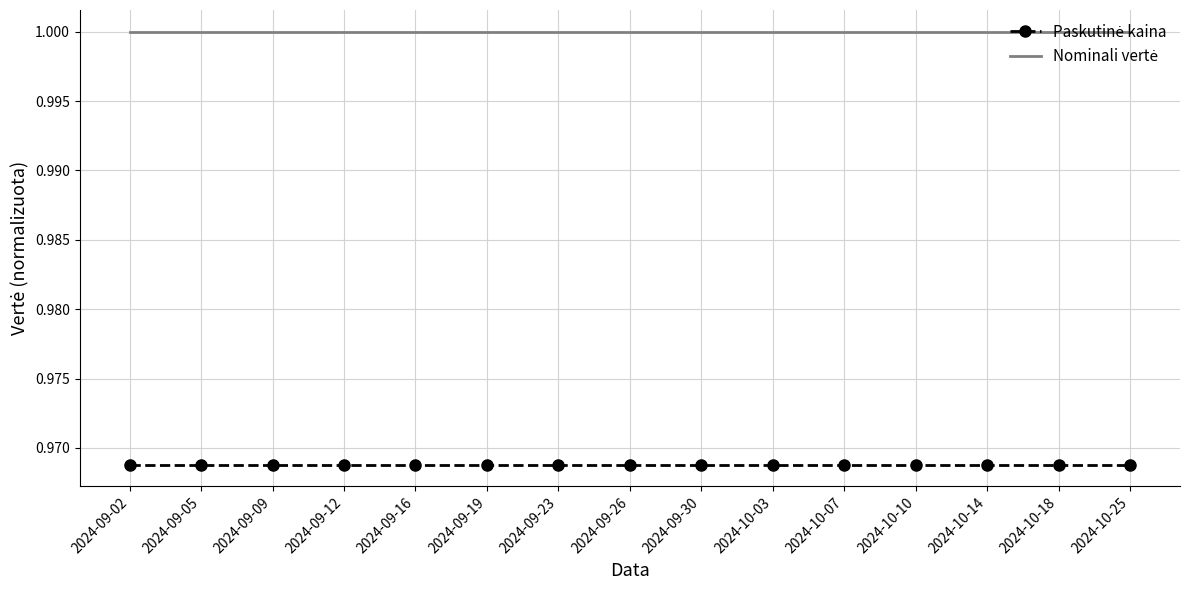

What position from the left is 2024-09-09?

3